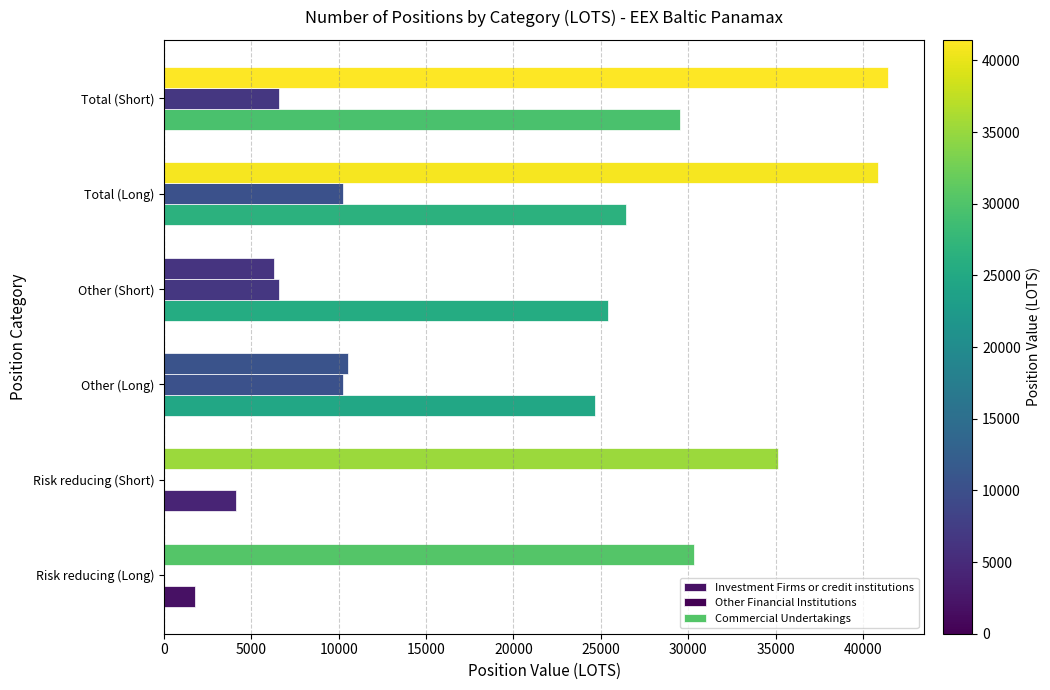

How many distinct data groups are displayed?

3